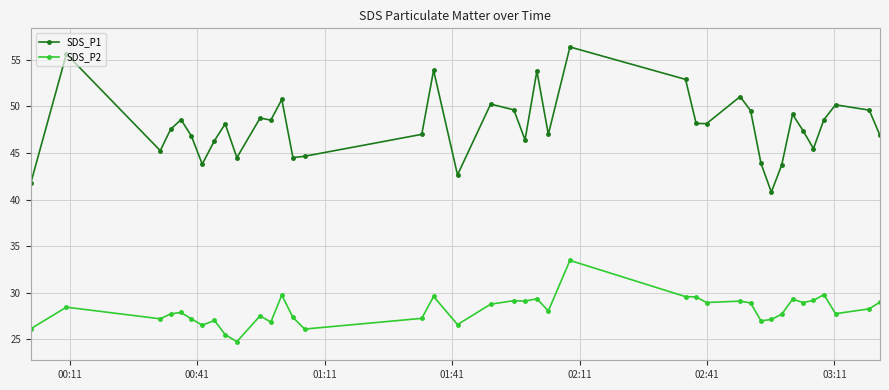

What is the sum of all SDS_P2 values?

1097.4